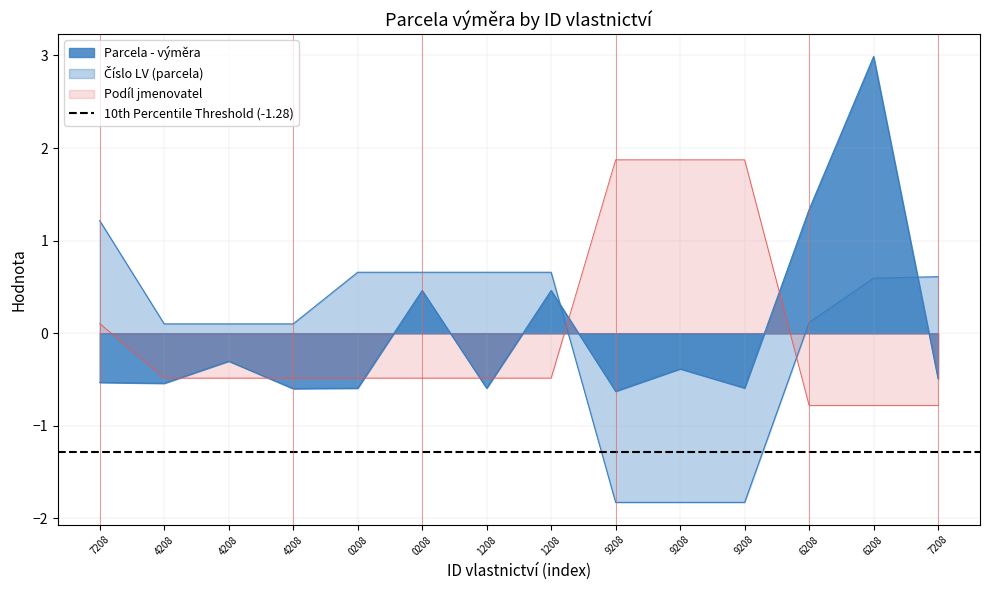

Where does the Parcela - výměra series first go above 0?

0208